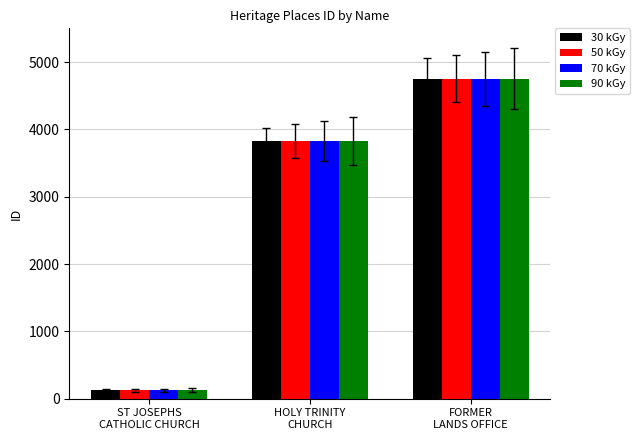

What is the smallest value displayed?

122